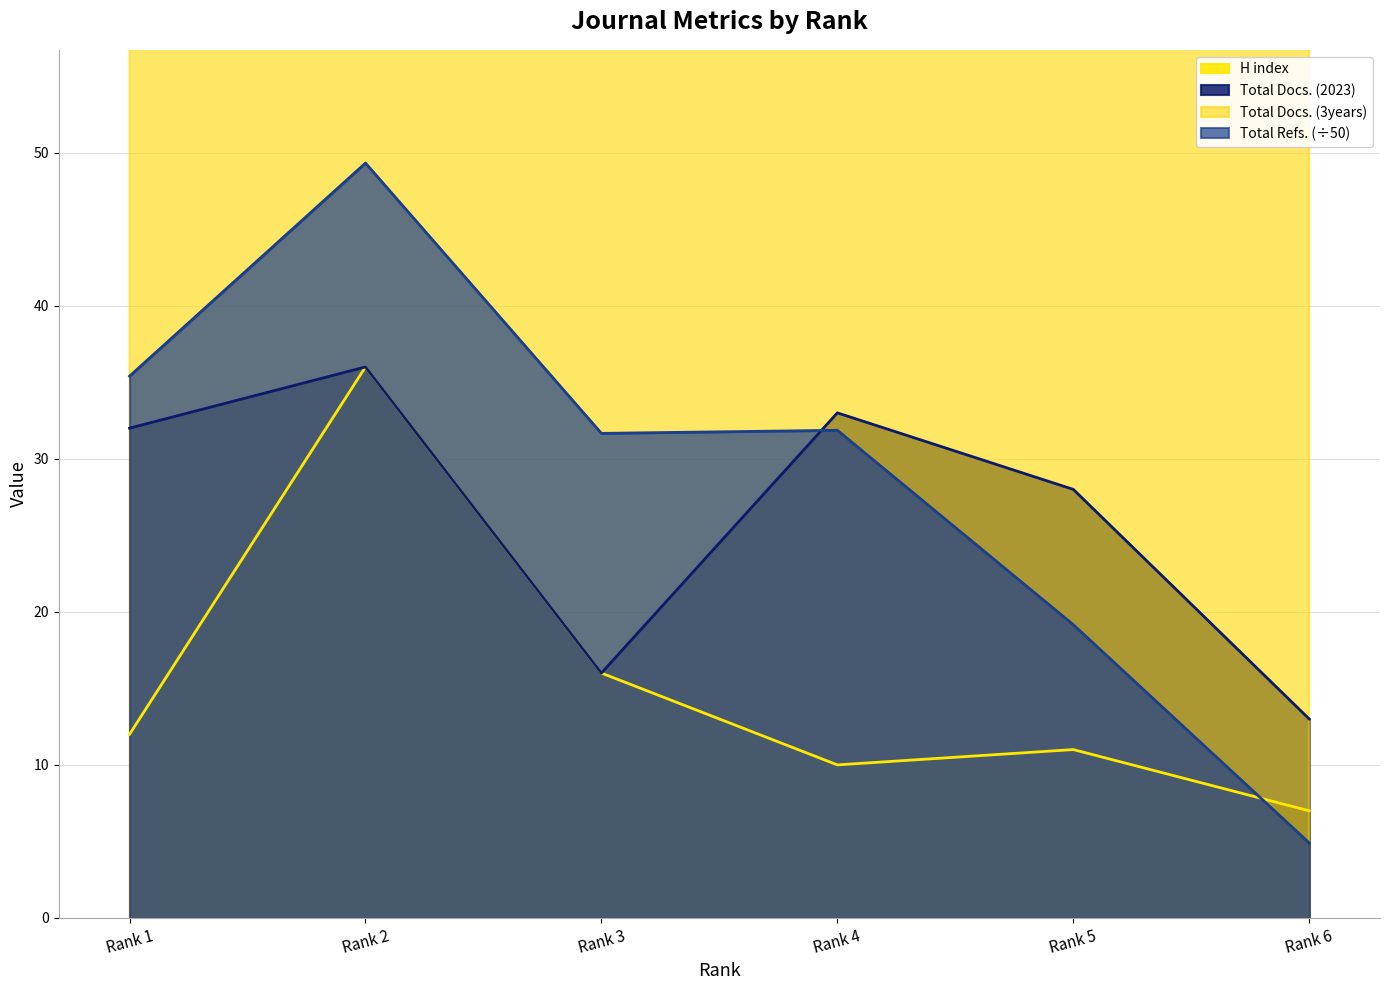

Read the Total Refs. value at Rank 5.

19.2